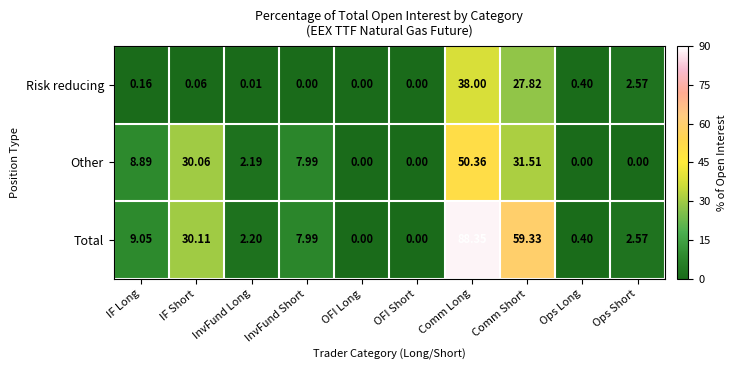

List the series in order of their overall mean, highest first.

Total, Other, Risk reducing